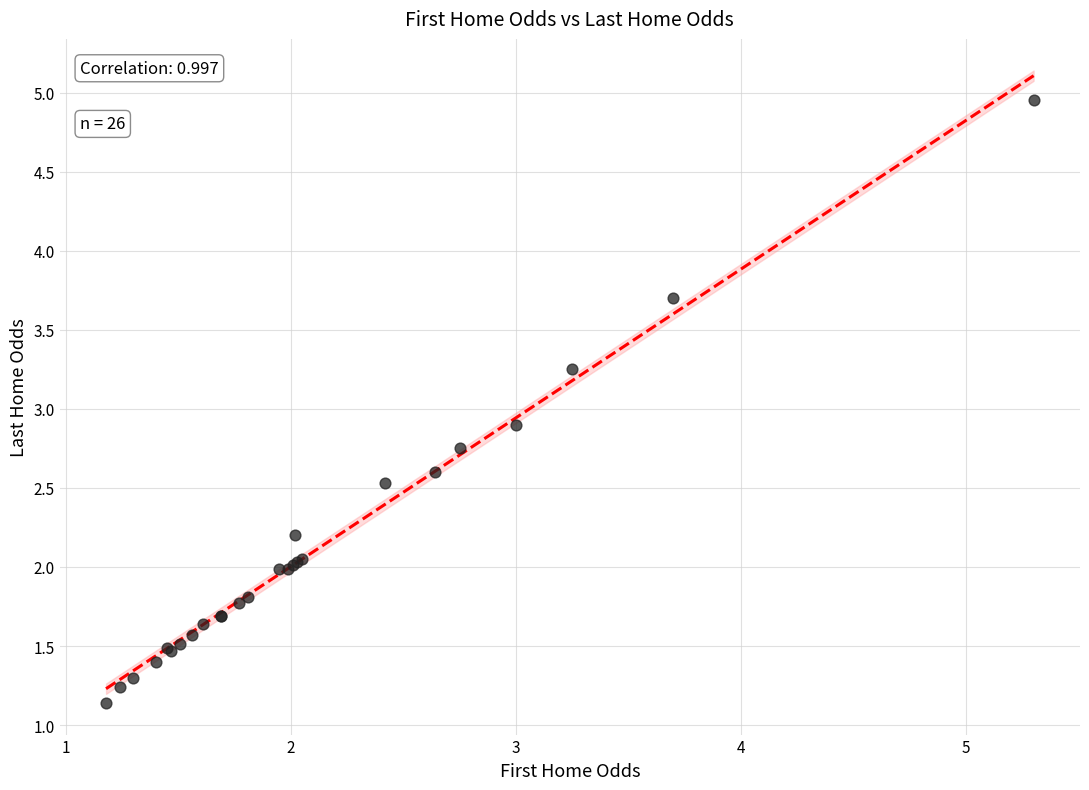

What Y value in the scatter plot is closest to 3?

2.9